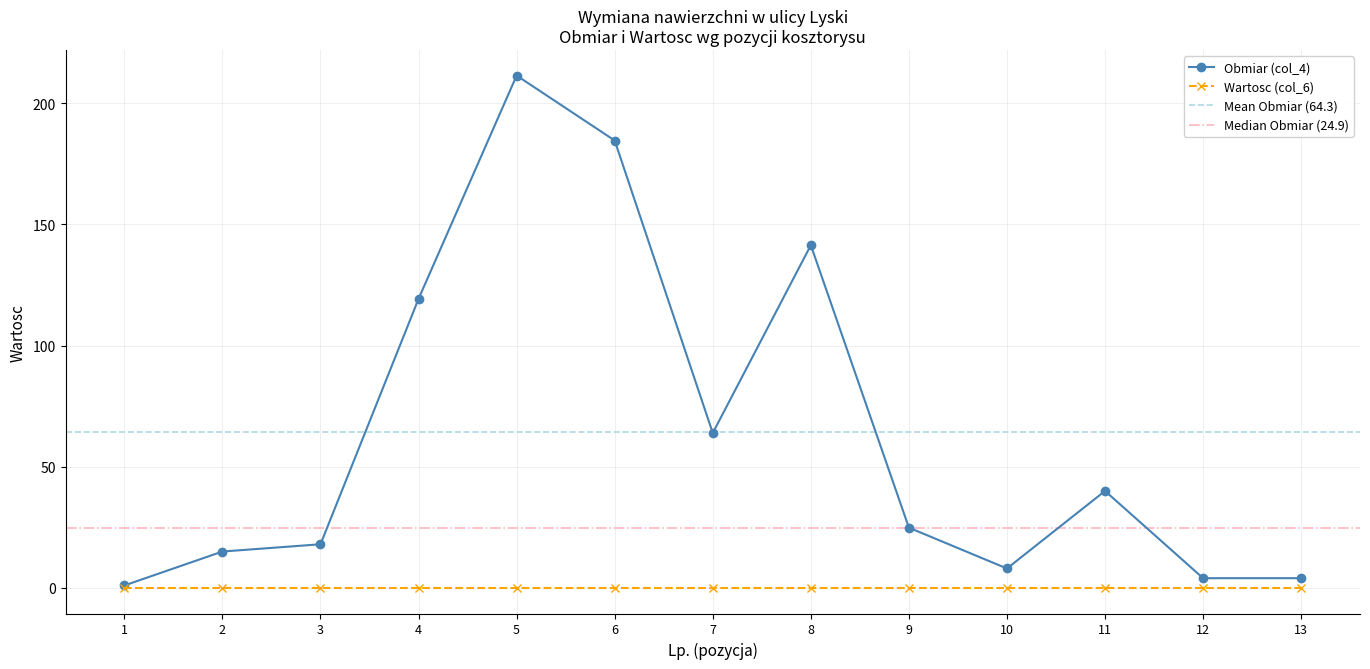

Reading left to right, transcribe all the data shown in this chart.

1=1.0	2=15.0	3=18.0	4=119.3	5=211.4	6=184.6	7=63.9	8=141.4	9=24.9	10=8.0	11=40.0	12=4.0	13=4.0